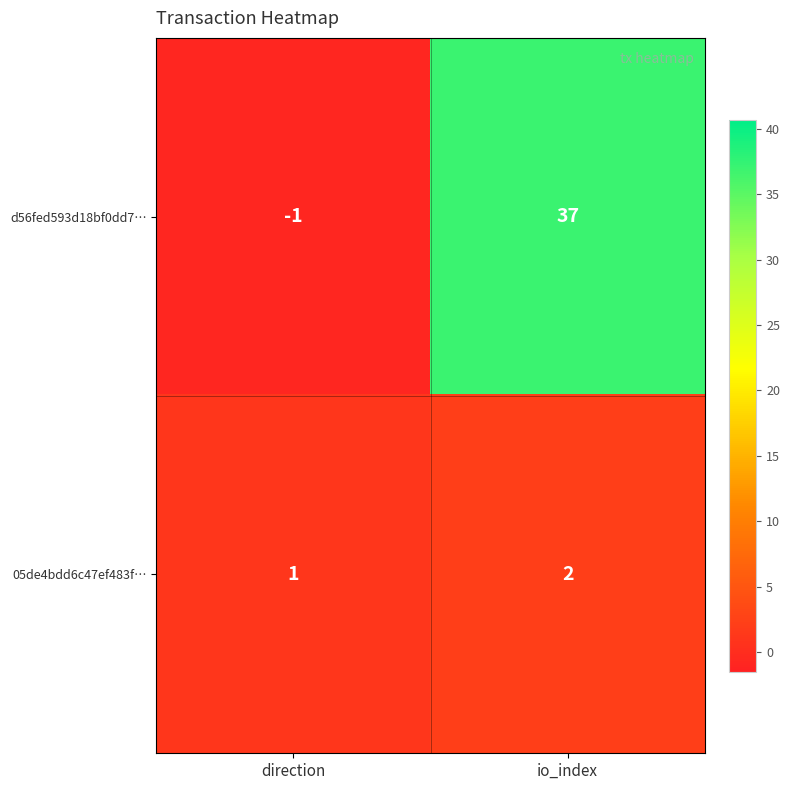

What is the maximum value shown in the chart?

37